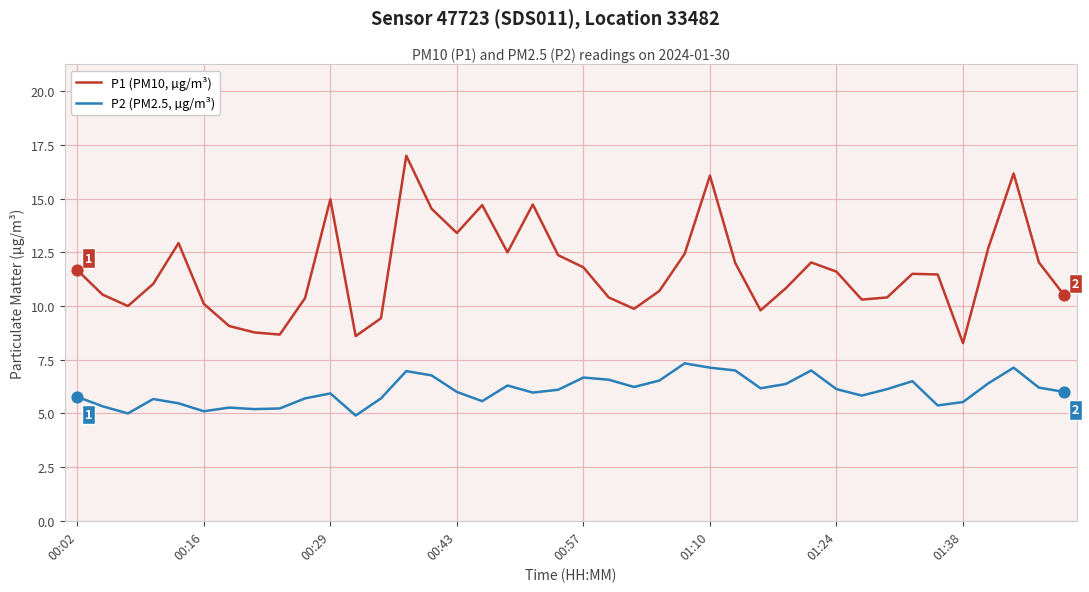

Which series has the largest range (max minus min)?

P1 (PM10, µg/m³)